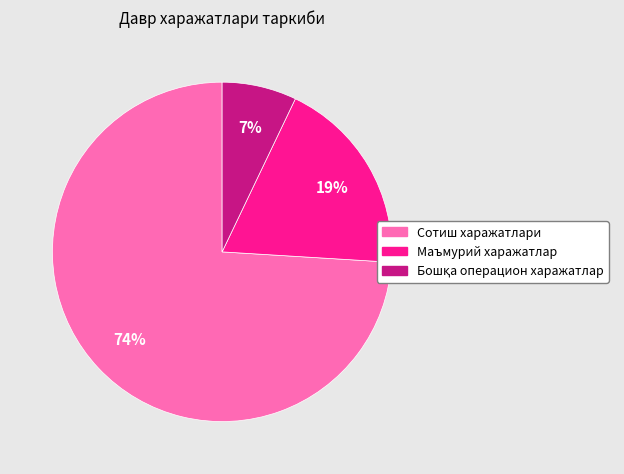

True or false: Маъмурий харажатлар accounts for 19% of the total.

True